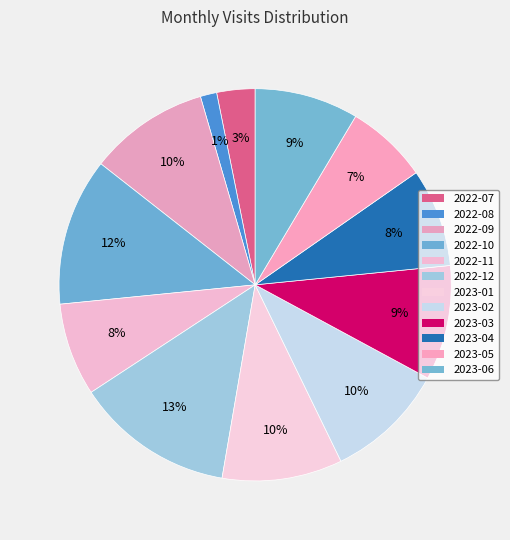

How much of the chart is everything except 2022-08?

98.6%